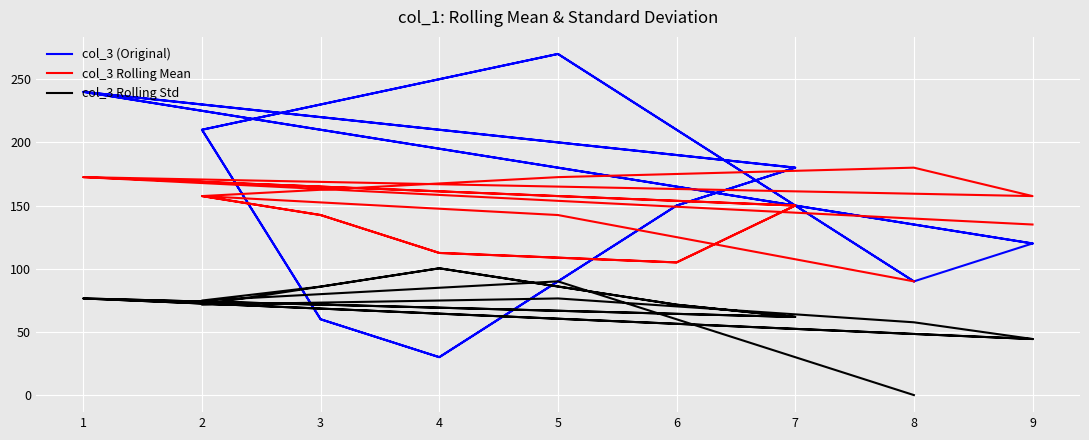

Reading right to left, extract all data points from this chart.

col_3 (Original): 120.0	240.0	180.0	150.0	30.0	60.0	210.0	270.0	90.0	120.0	240.0	180.0	150.0	30.0	60.0	210.0	270.0	90.0
col_3 Rolling Mean: 135.0	172.5	150.0	105.0	112.5	142.5	157.5	172.5	180.0	157.5	172.5	150.0	105.0	112.5	142.5	157.5	142.5	90.0
col_3 Rolling Std: 44.4	76.5	61.8	71.5	100.3	85.8	71.5	76.5	57.6	44.4	76.5	61.8	71.5	100.3	85.8	74.8	90.0	0.0